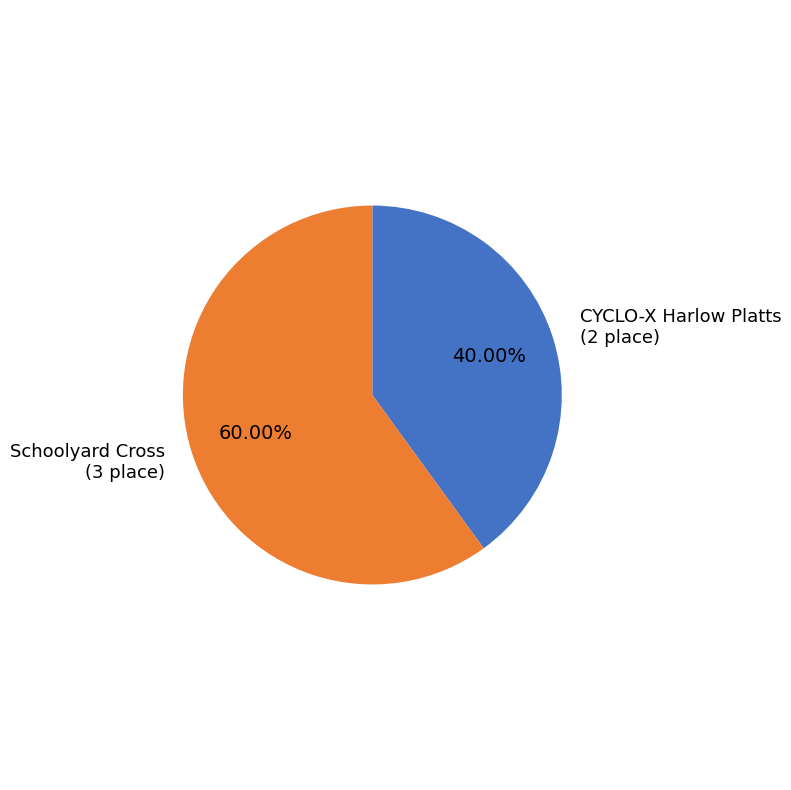

Does any single category account for the majority?

Yes